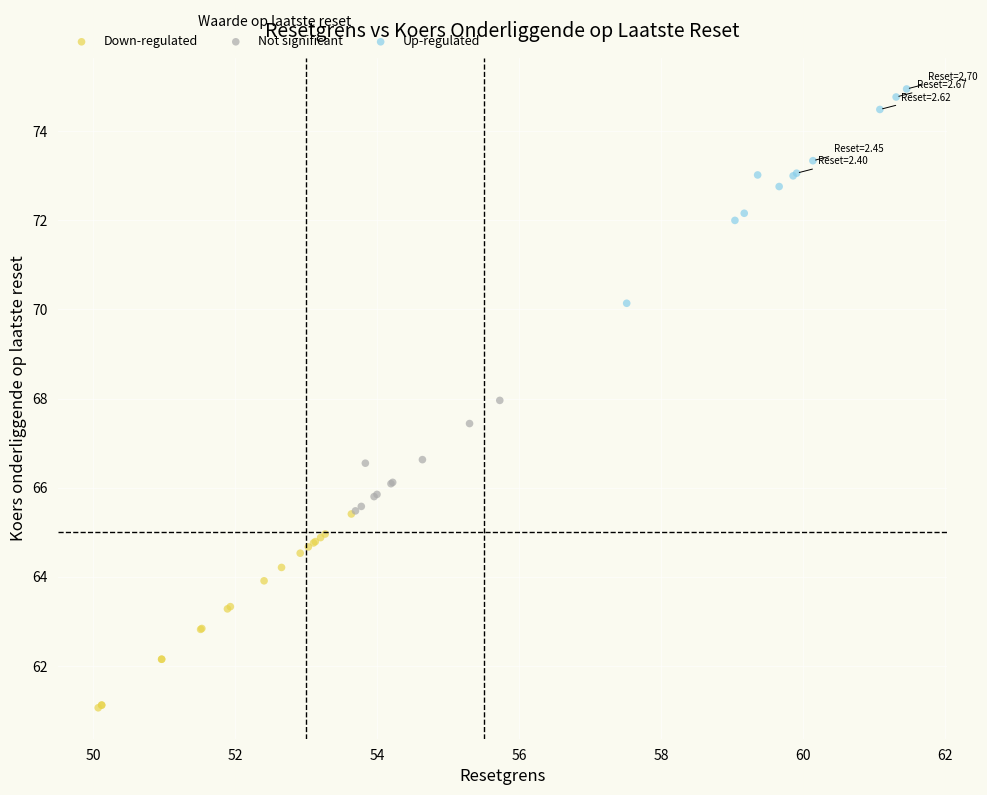

Which series contains the highest Y value?

Up-regulated